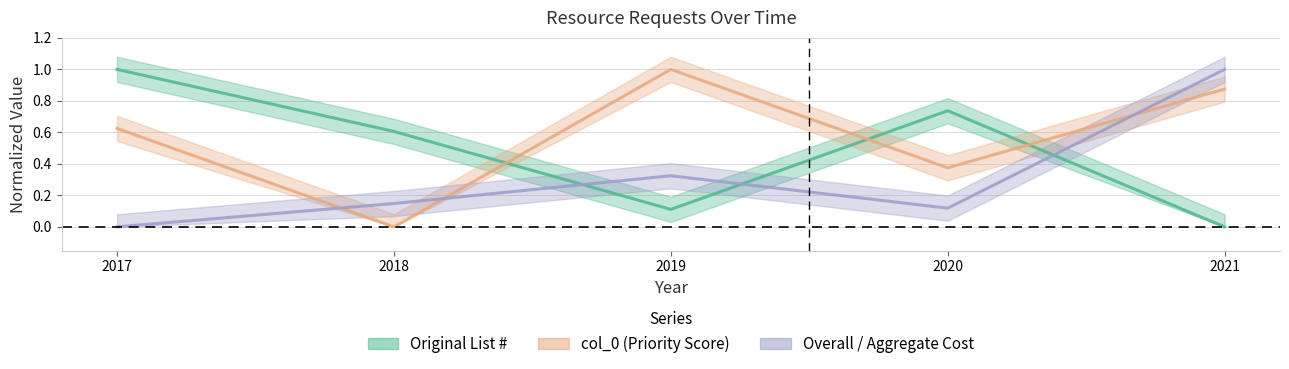

What is the difference between the maximum and minimum values in the Original List # series?

1.0